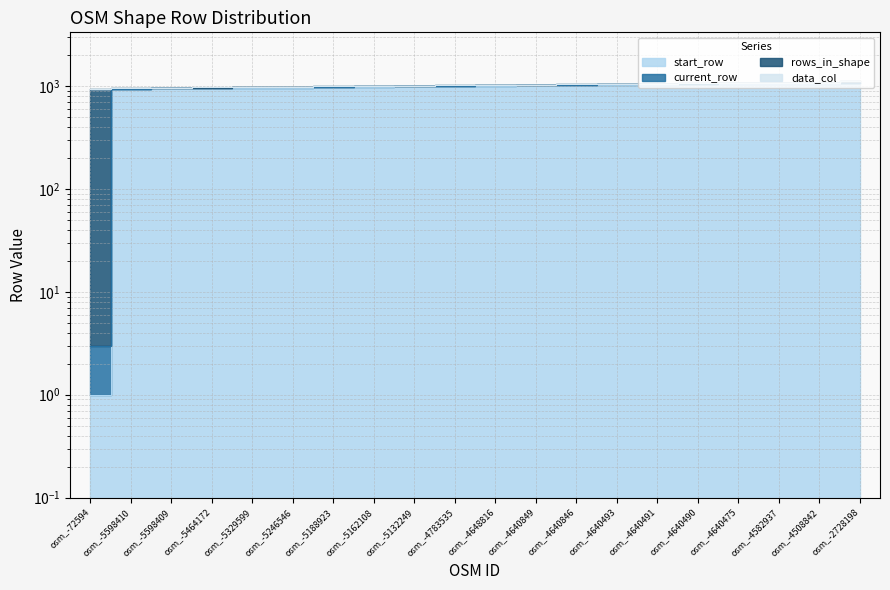

Which label corresponds to the smallest value in the chart?

osm_-72594